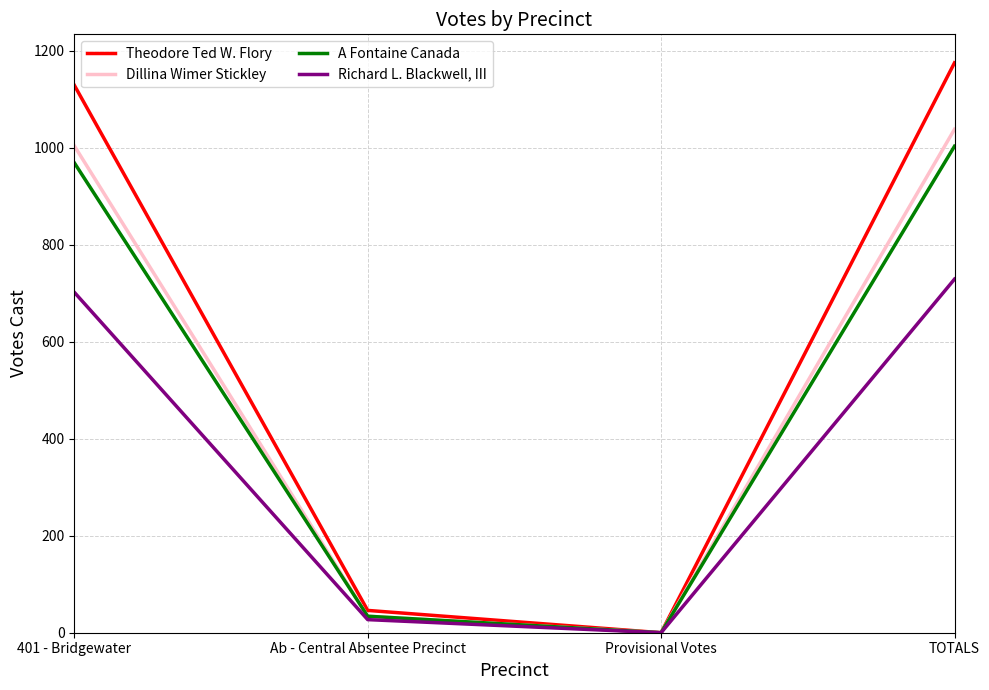

Rank the series by their maximum value, from lowest to highest.

Richard L. Blackwell, III, A Fontaine Canada, Dillina Wimer Stickley, Theodore Ted W. Flory